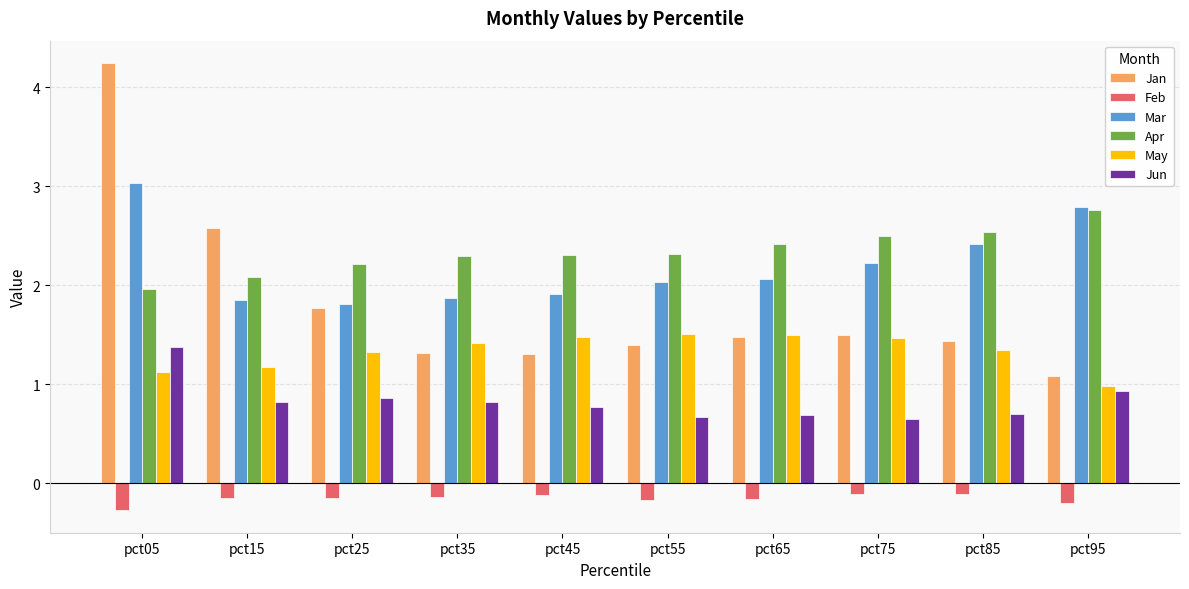

Which series has the largest total across all categories?

Apr